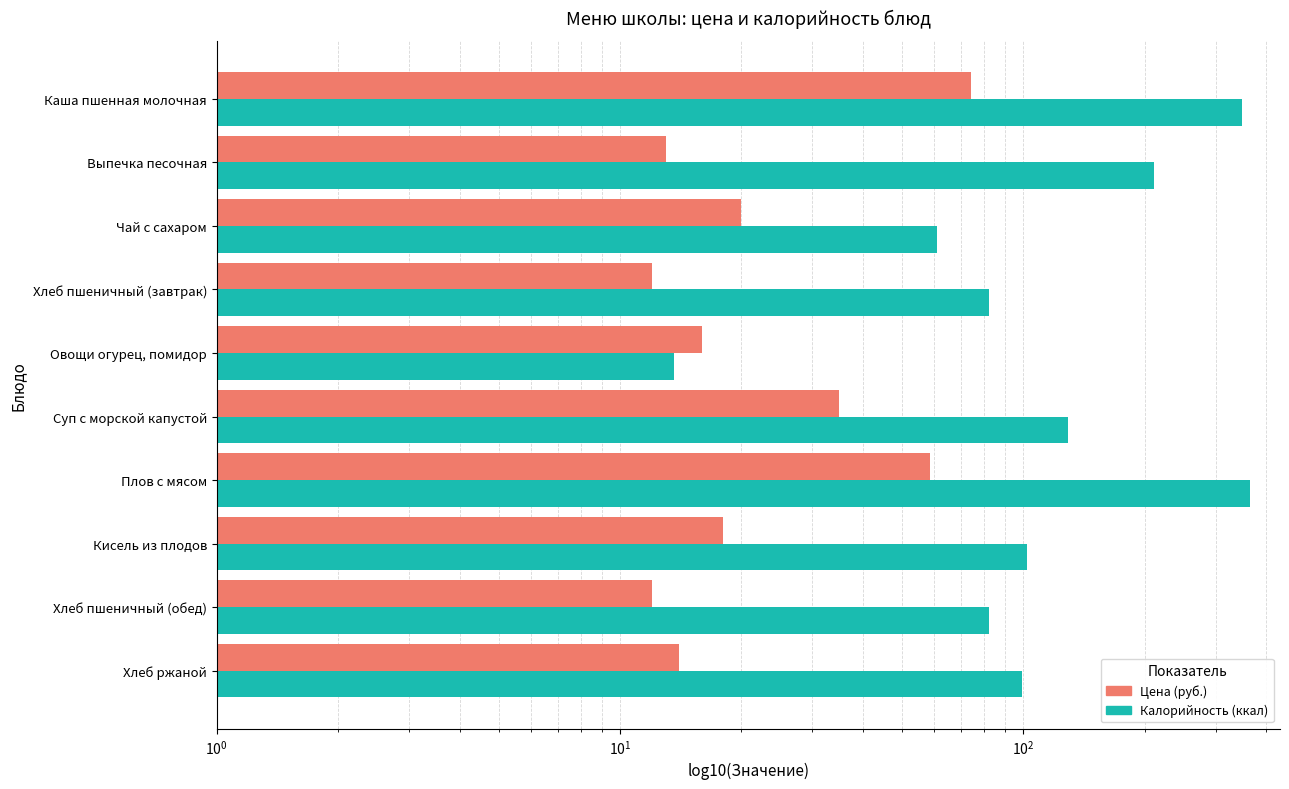

What is the sum of all Цена values?

272.6